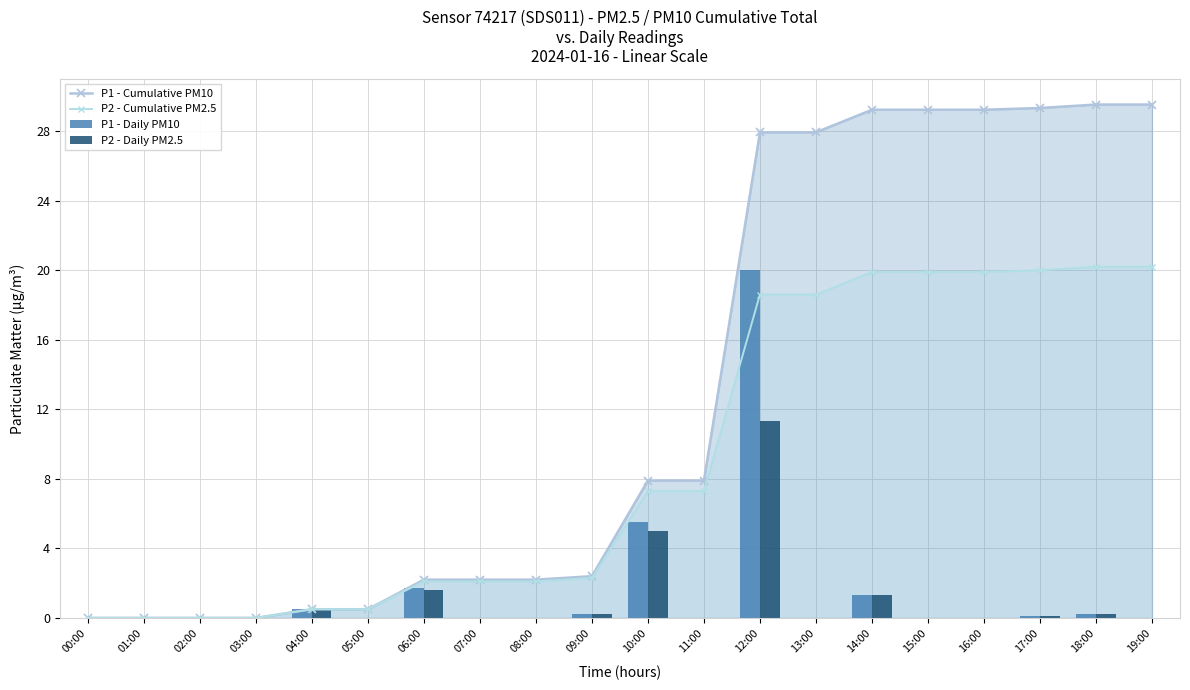

What is the difference between the P1 - Cumulative PM10 values at 19:00 and 06:00?

27.3